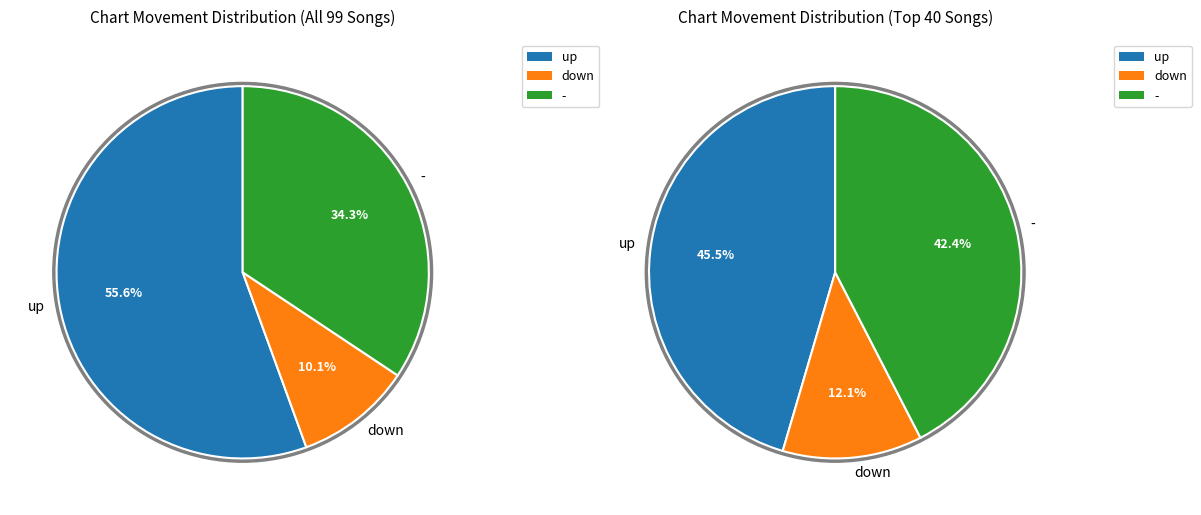

Is it true that down is 10% of the pie?

True